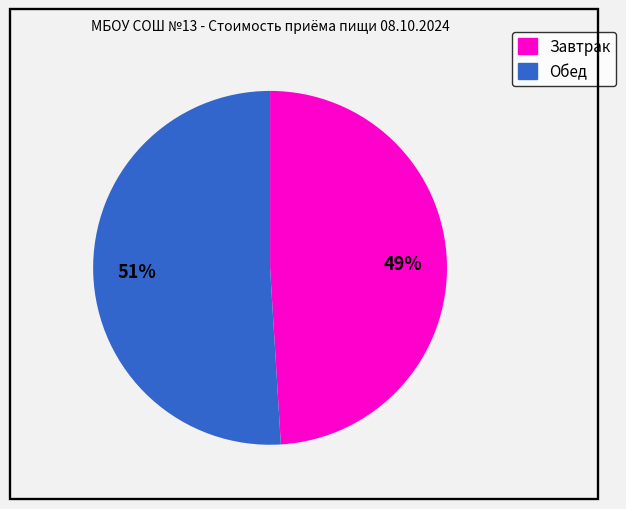

To the nearest percent, what is the combined percentage of Обед and Завтрак?

100%